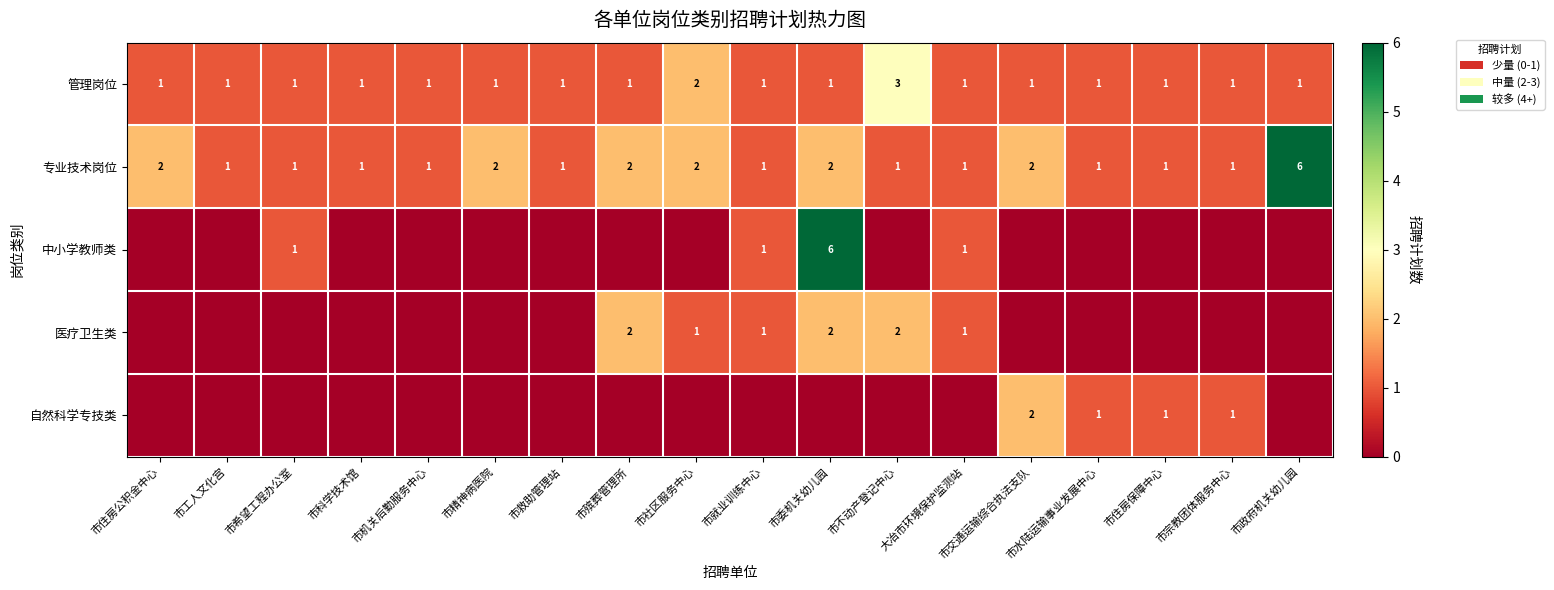

At which label does 专业技术岗位 reach its peak?

市政府机关幼儿园